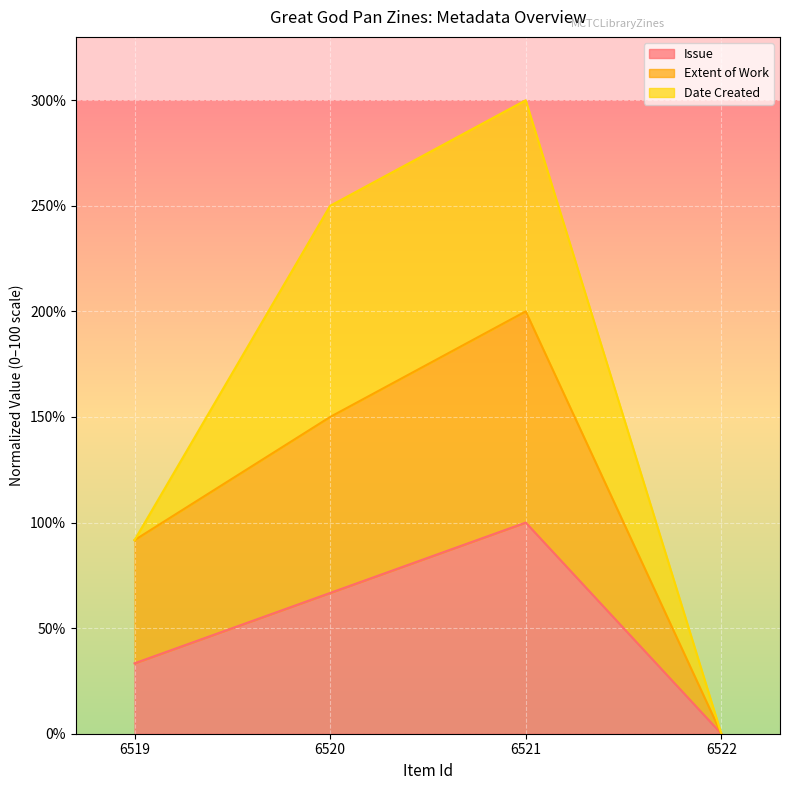

True or false: Extent of Work and Issue cross at least once.

False